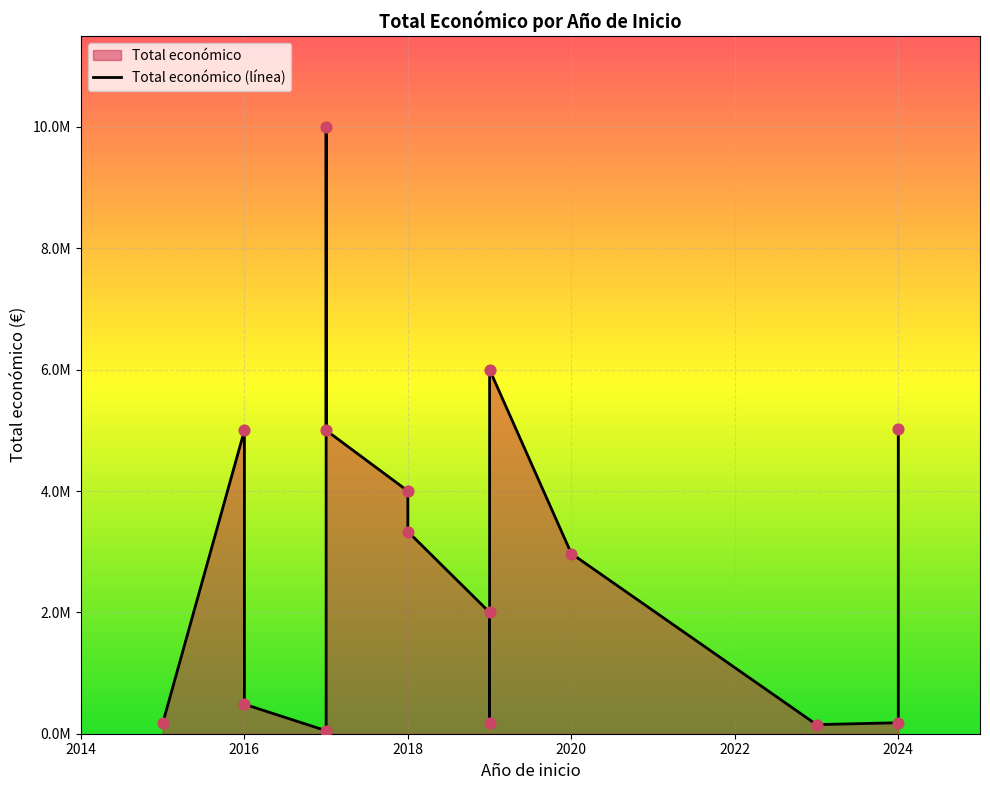

Between 2015 and 2019, which is larger?

2019